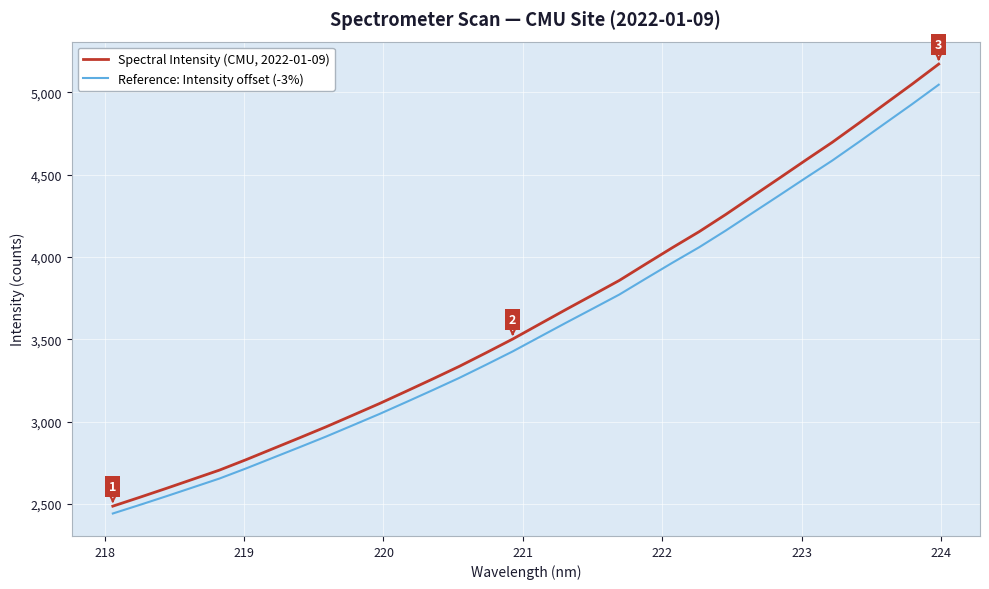

What is the difference between the maximum and minimum values in the Spectral Intensity (CMU, 2022-01-09) series?

2684.6